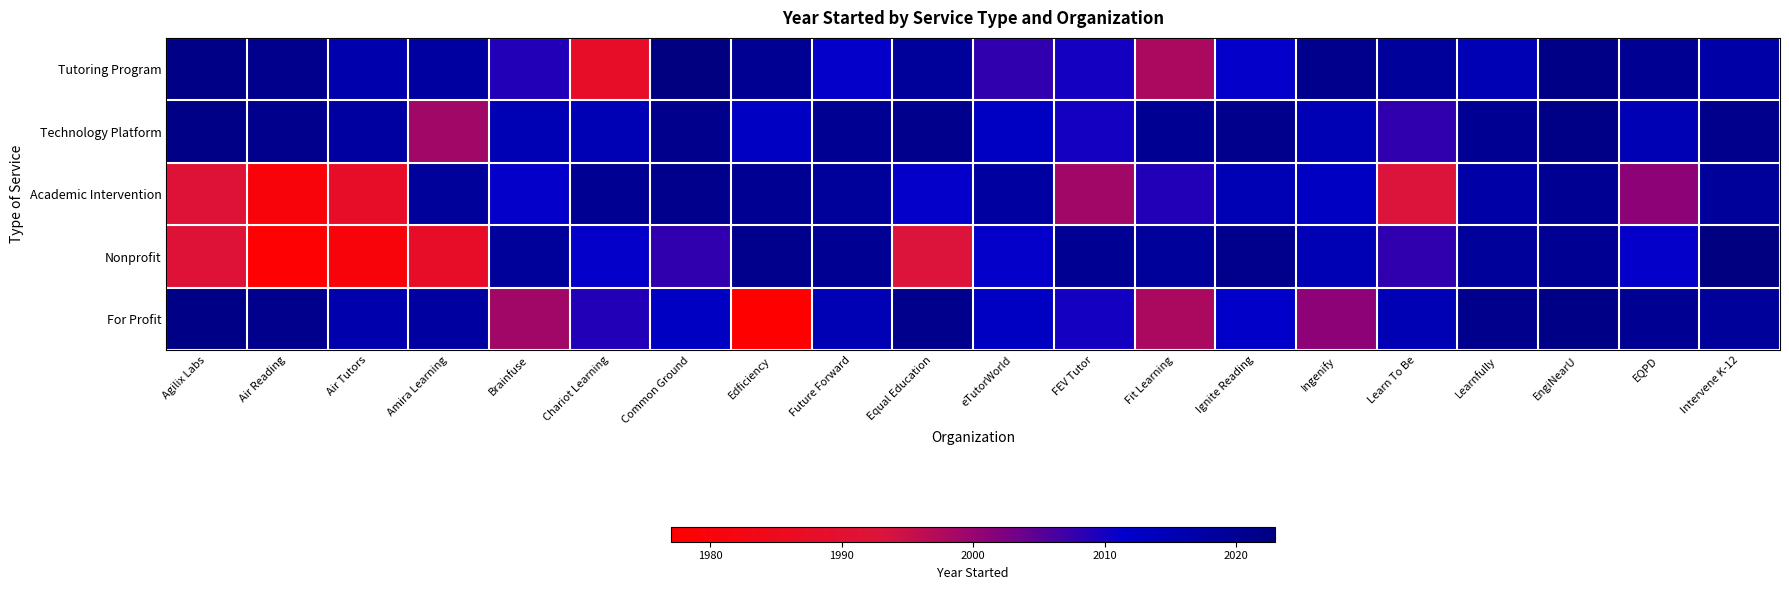

List the series in order of their peak value, highest first.

Tutoring Program, Nonprofit, Technology Platform, For Profit, Academic Intervention